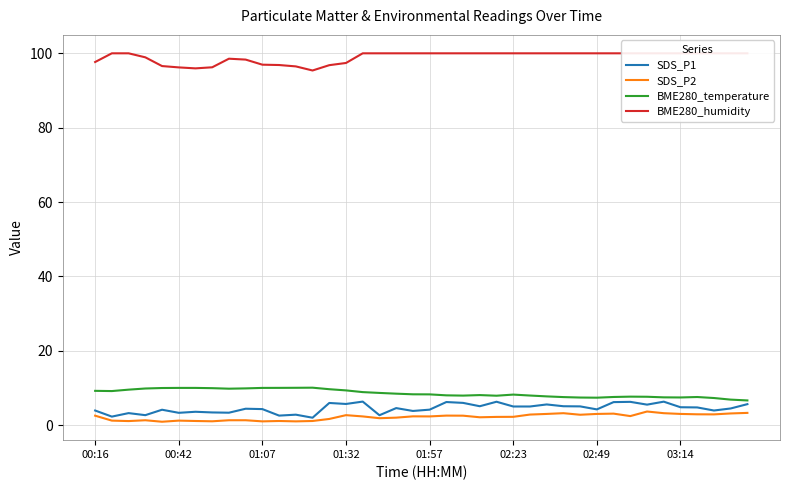

Is it true that BME280_temperature equals 9.3 at 01:32?

True